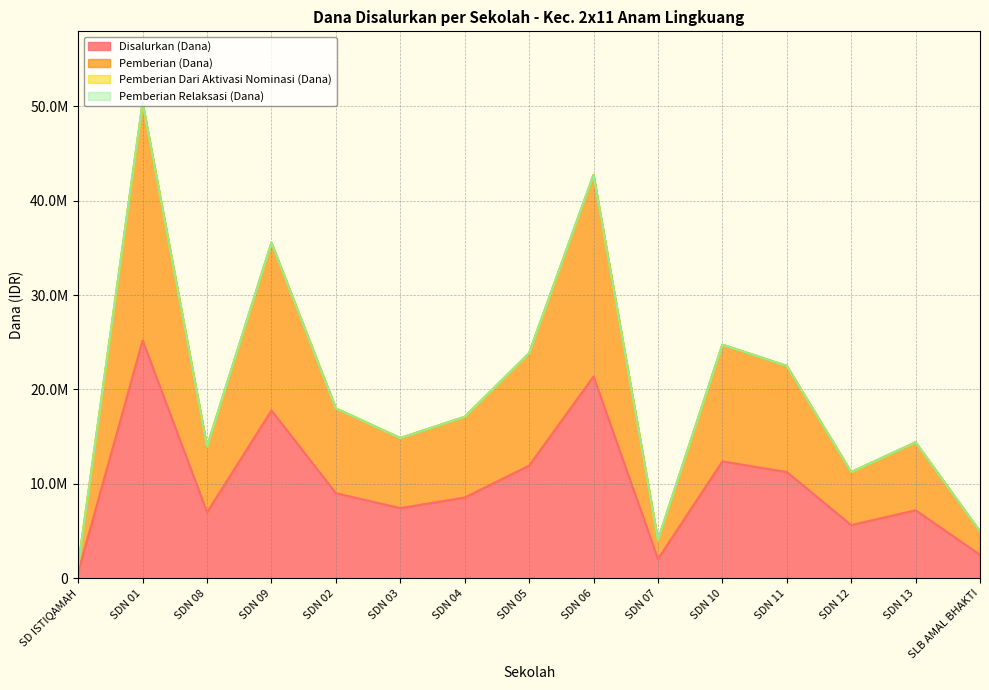

Does the chart display data point markers on the line(s)?

No